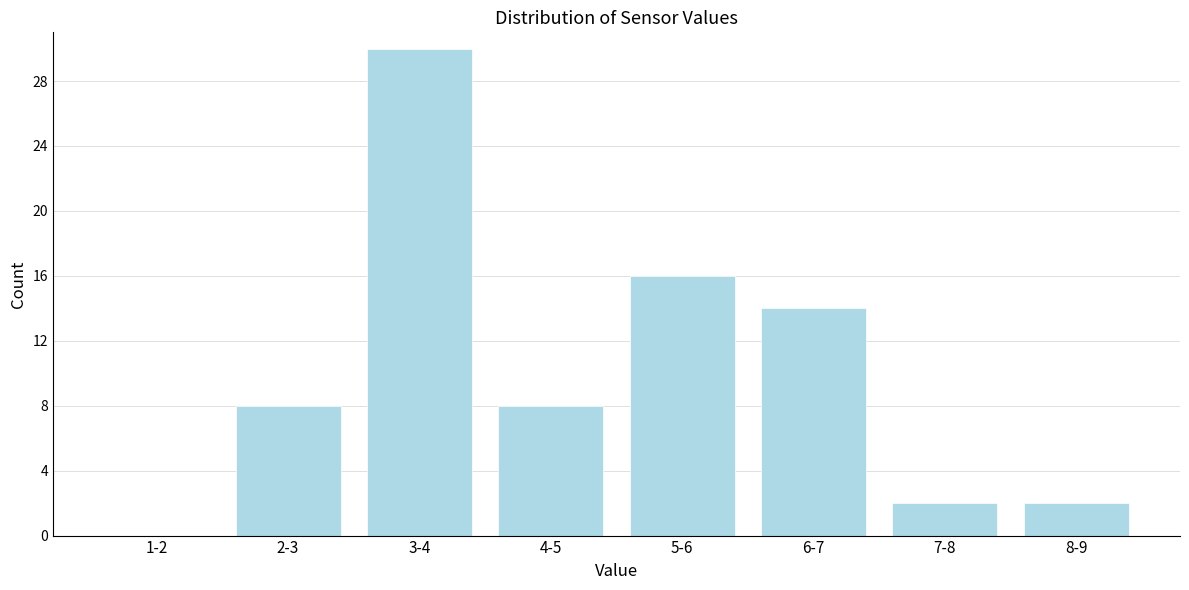

Reading left to right, transcribe all the data shown in this chart.

1-2=0	2-3=8	3-4=30	4-5=8	5-6=16	6-7=14	7-8=2	8-9=2